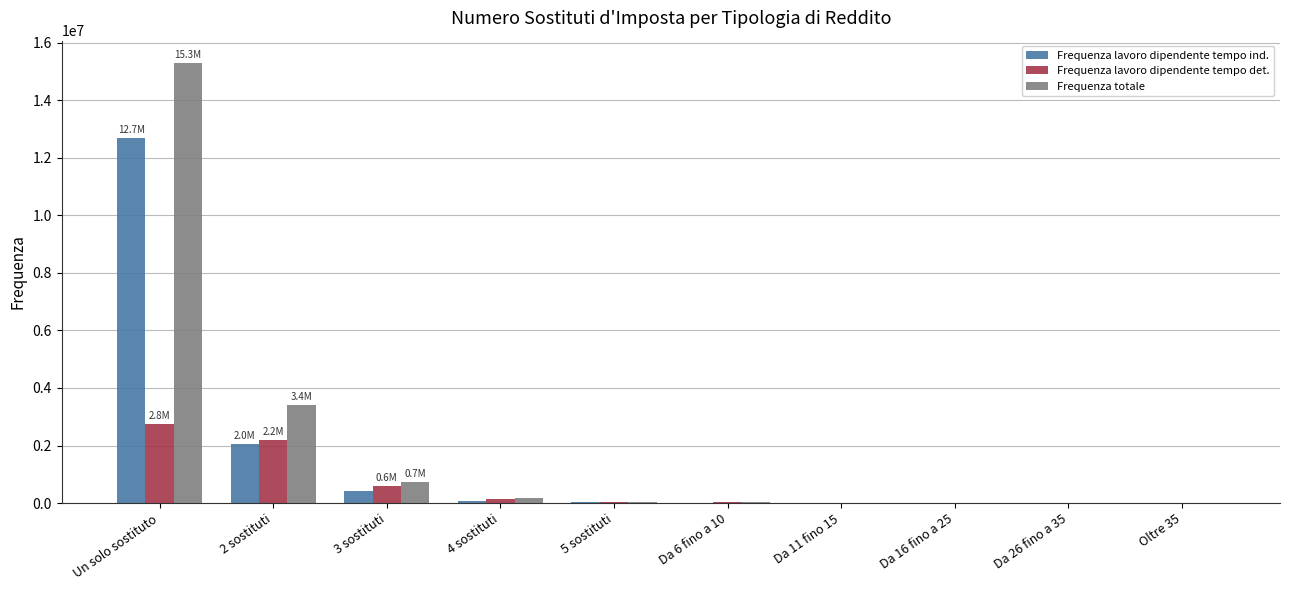

The value of Frequenza lavoro dipendente tempo ind. at 2 sostituti is 2045323. True or false?

True